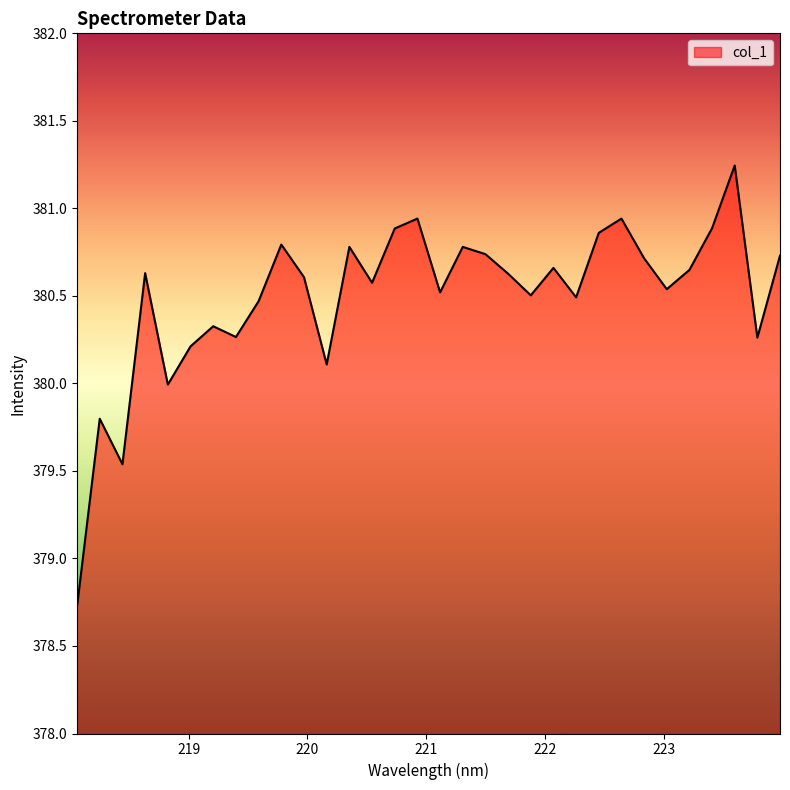

What is the difference between the maximum and minimum values?

2.5